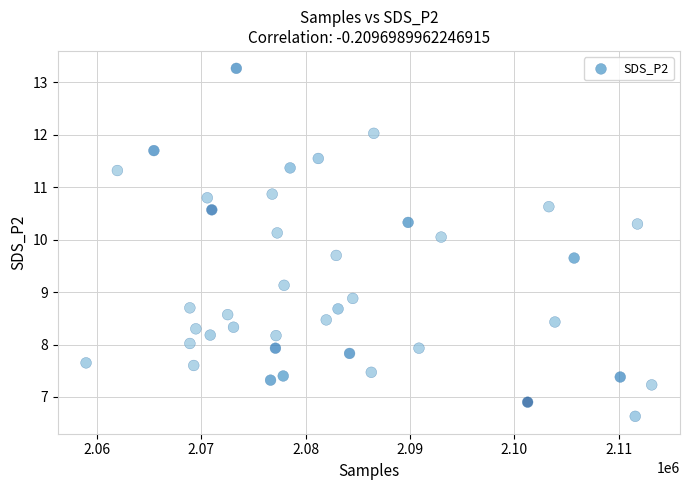

What is the range of Y values (max minus min)?

6.6